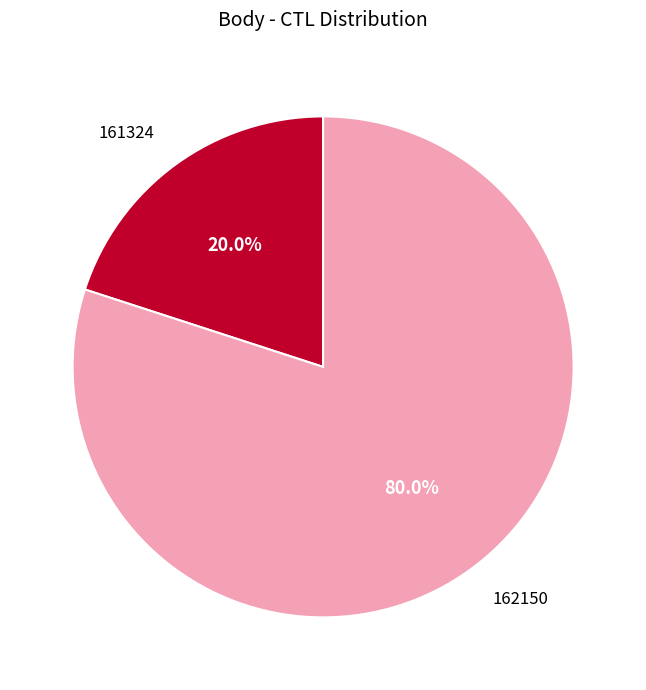

To the nearest percent, what percentage of the pie is 162150?

80%